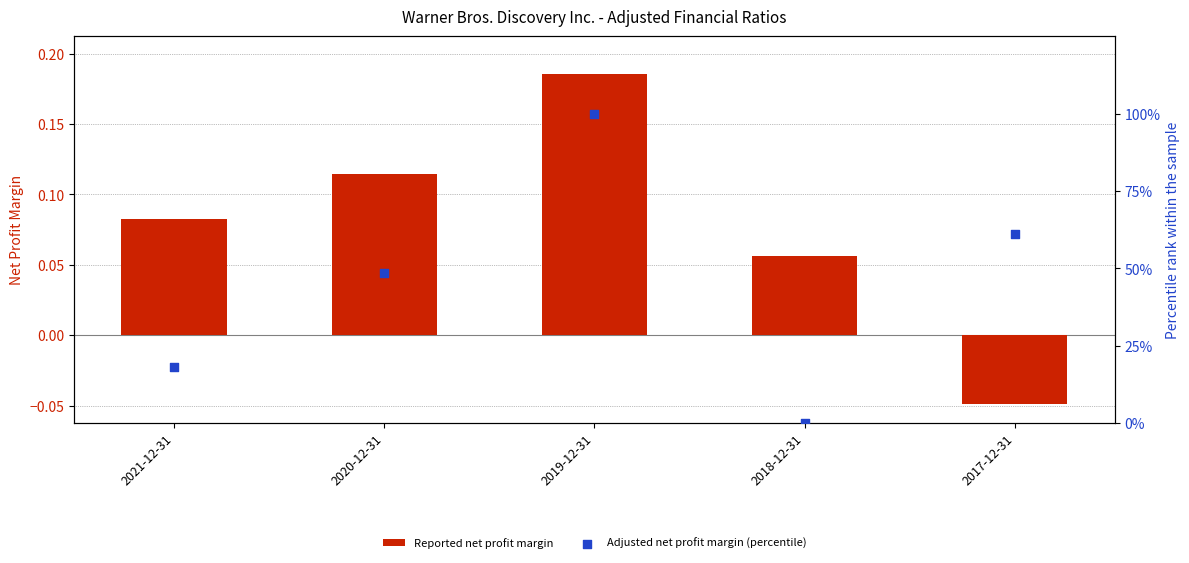

Which series has the widest spread of Y values?

Adjusted net profit margin (percentile)